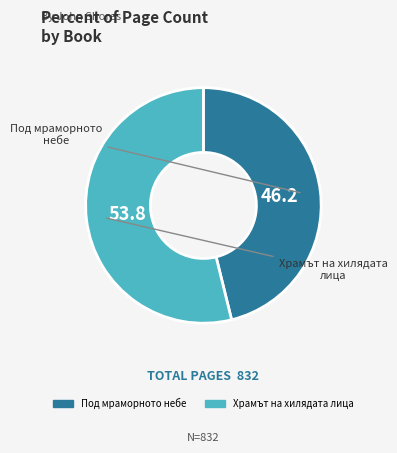

Is there any slice that represents more than half of the pie?

Yes